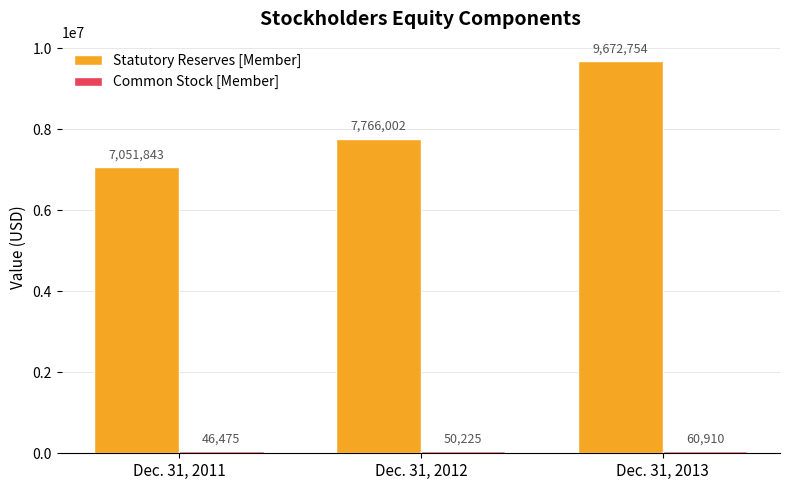

Which series has the widest spread of values?

Statutory Reserves [Member]